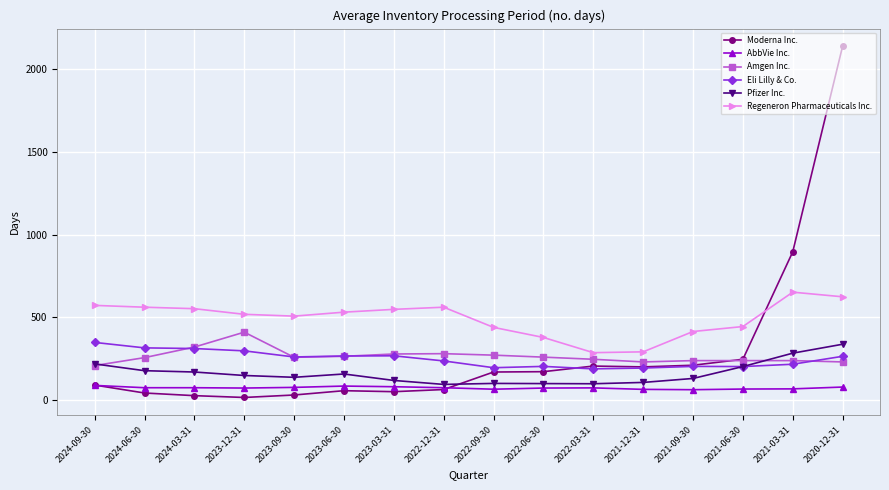

True or false: Eli Lilly & Co. has a value of 445 at 2023-12-31.

False